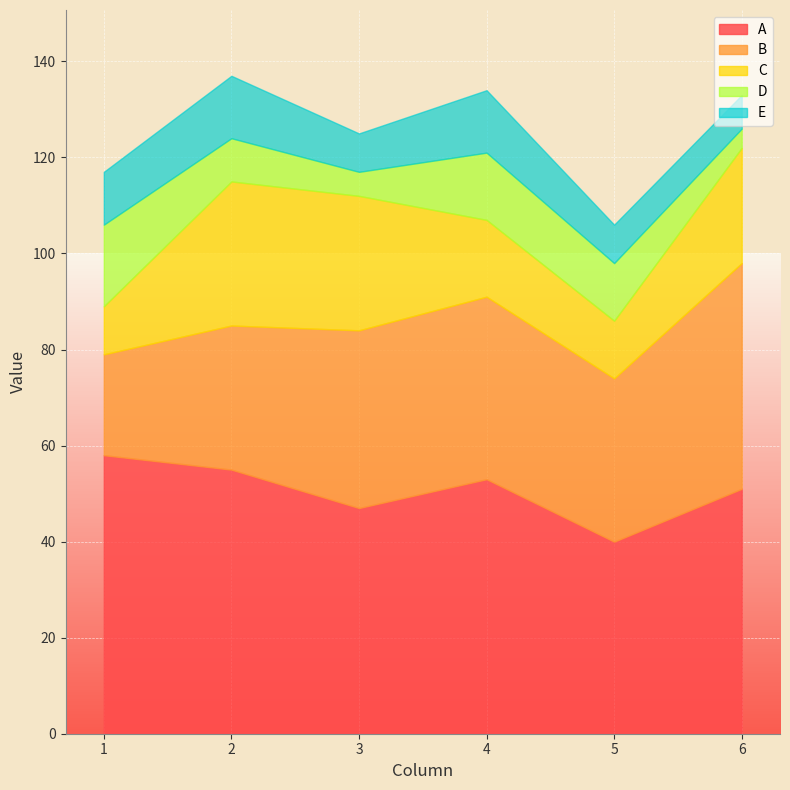

At which category is the sum across all series the highest?

2